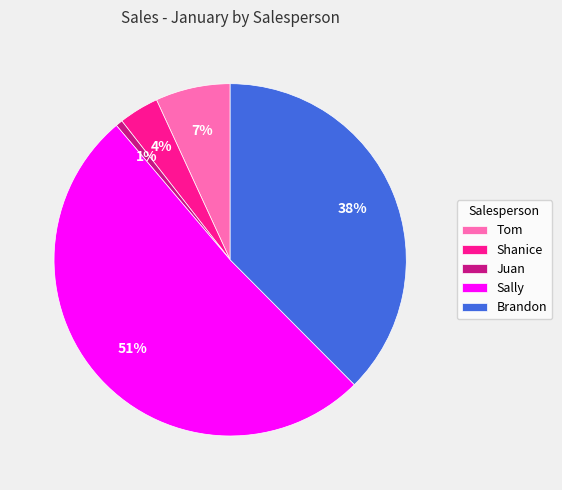

To the nearest percent, what is the difference between the Tom and Shanice slice percentages?

3%